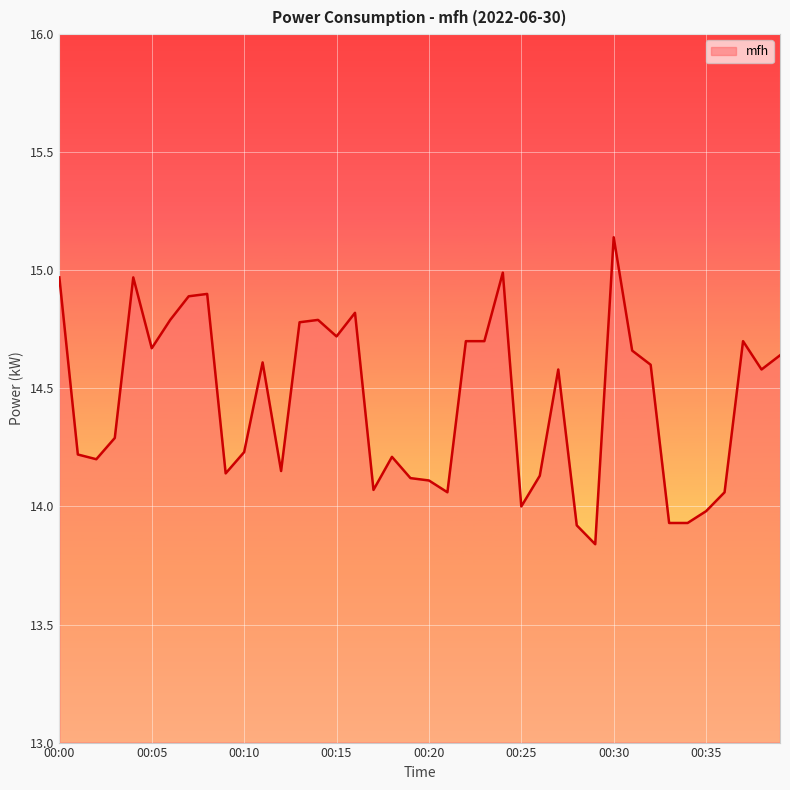

Count the number of data series in this chart.

1